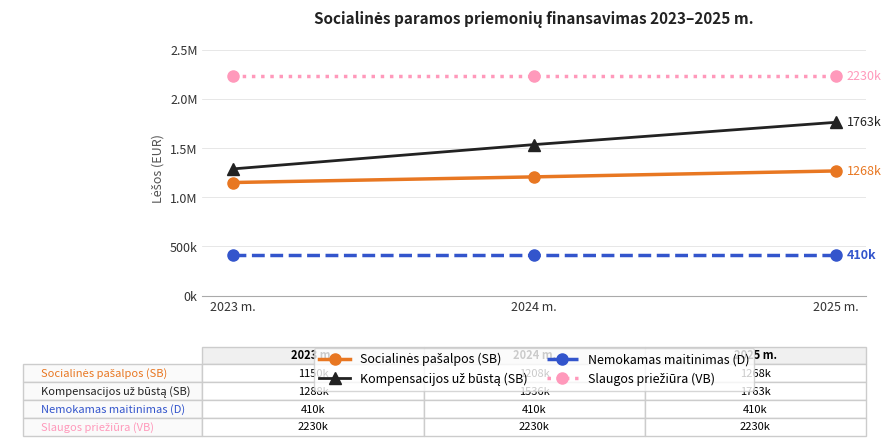

What is the average value of the Kompensacijos už būstą (SB) series?

1529100